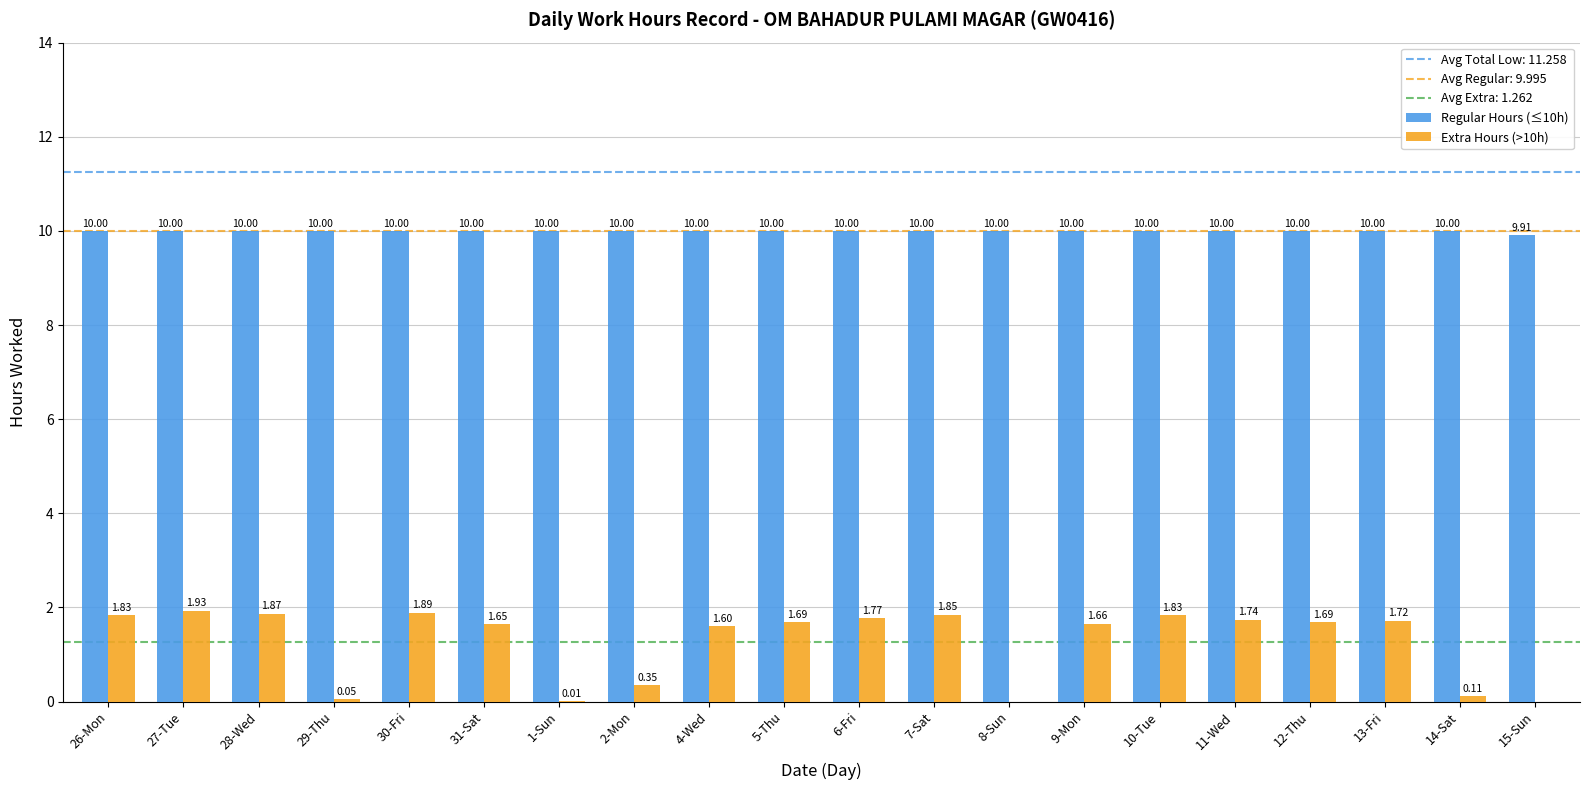

What is the maximum value for Regular Hours (≤10h)?

10.0